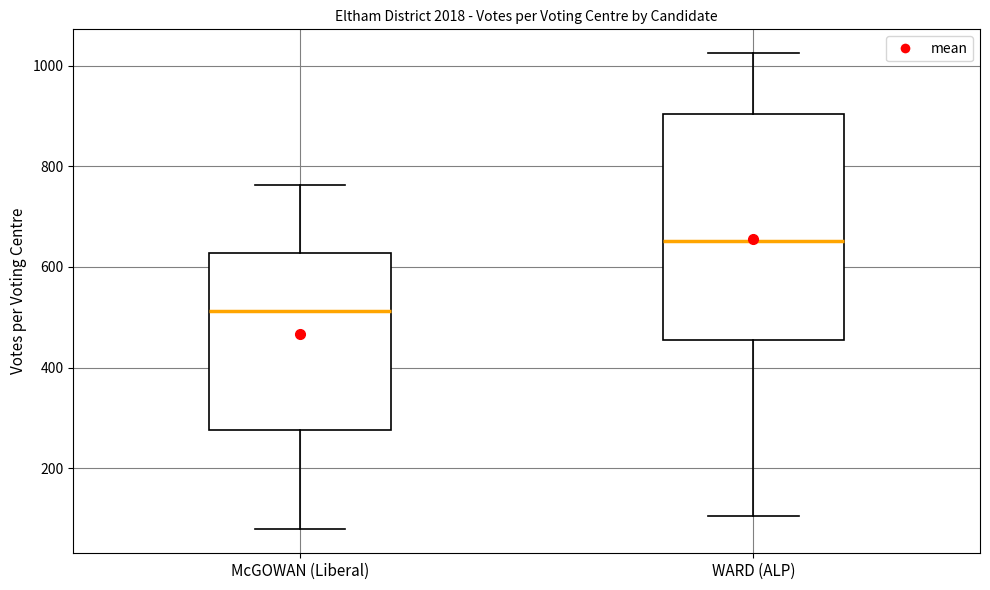

Where does the median line of the box for McGOWAN (Liberal) sit on the y-axis? The values are not printed on the chart, so give them approximately, as read against the axis.

520